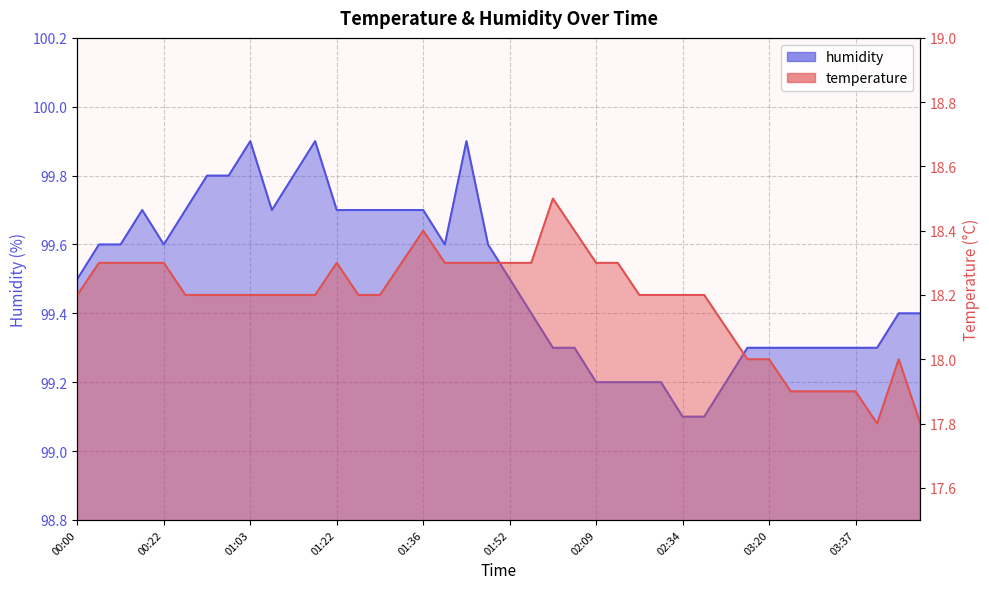

What is the sum of all humidity values?

3979.8